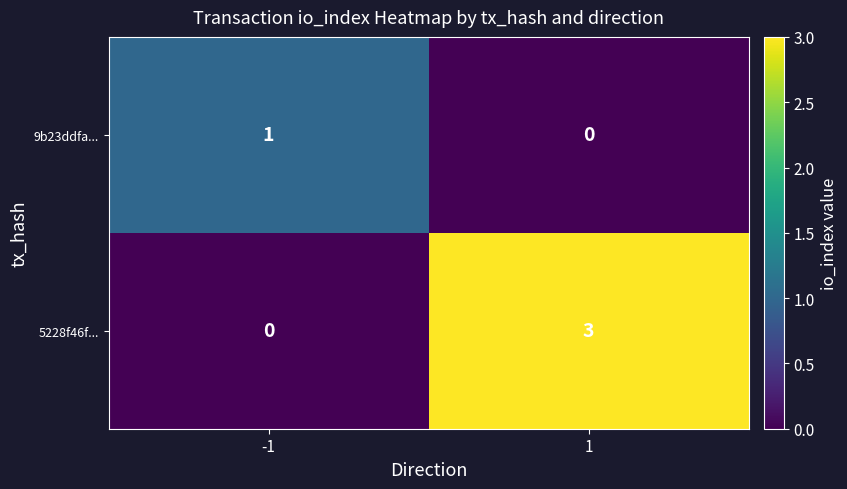

How many categories are shown in the chart?

2